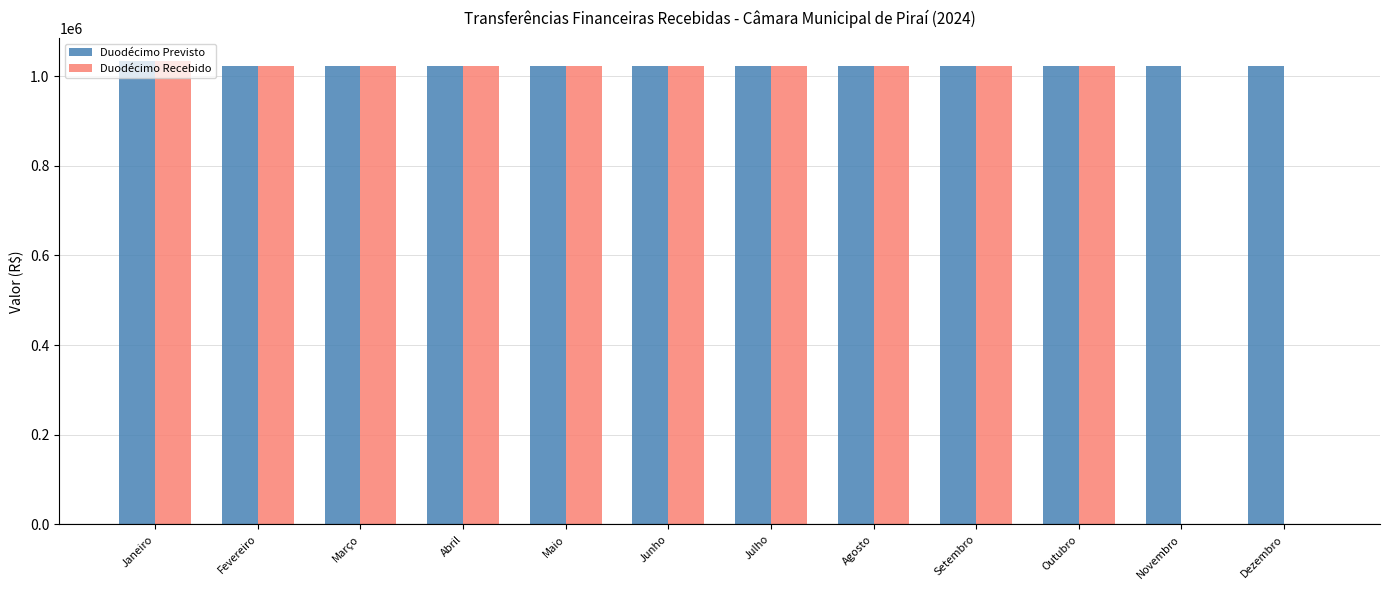

What is the total value across all series at Março?

2046000.0